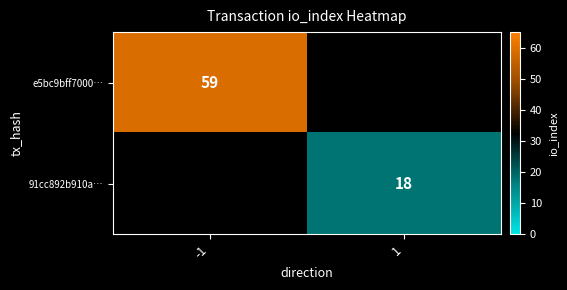

Which category has the lowest value across all series?

1